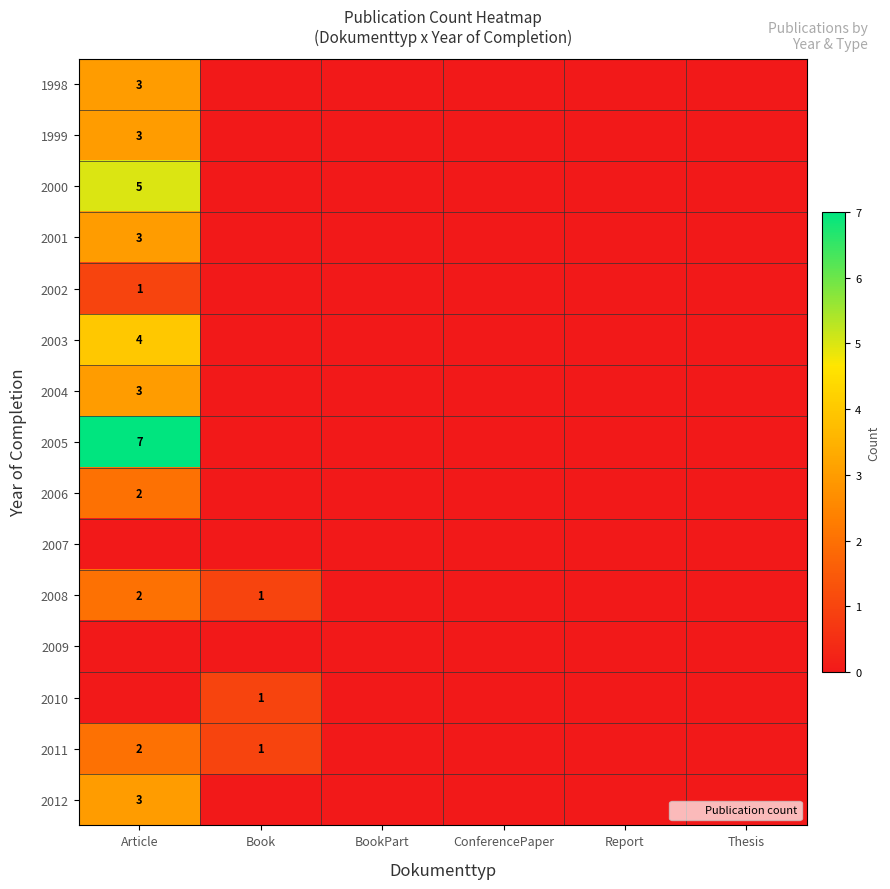

What is the total value across all series at Article?

38